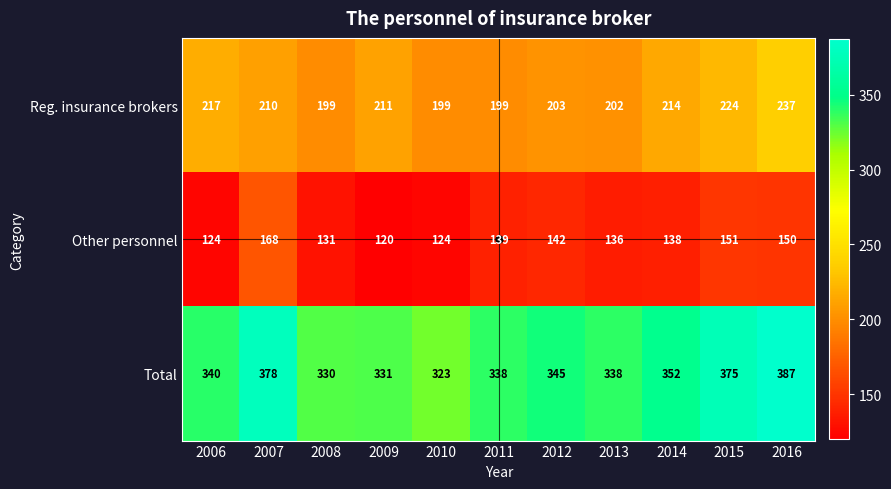

Is it true that Reg. insurance brokers equals 237 at 2016?

True